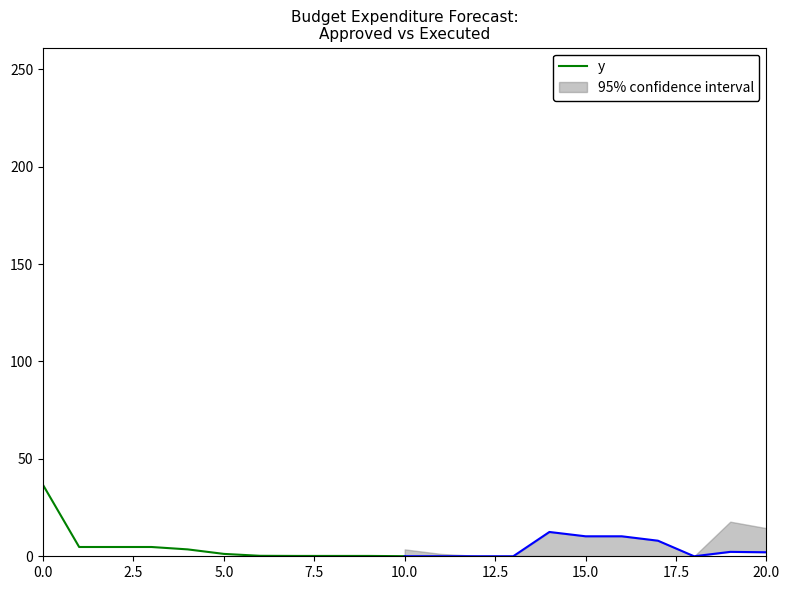

True or false: y has more than 2 points higher than both neighbors.

False